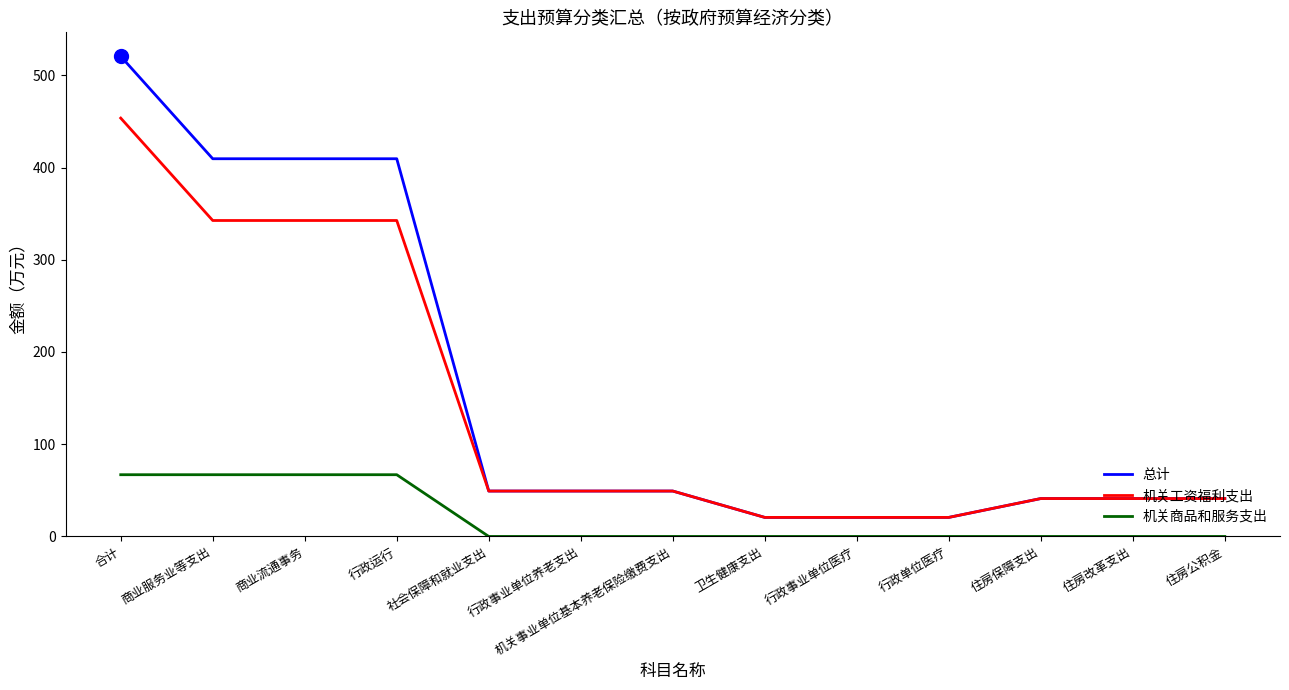

What are all the series names shown in the legend?

总计, 机关工资福利支出, 机关商品和服务支出